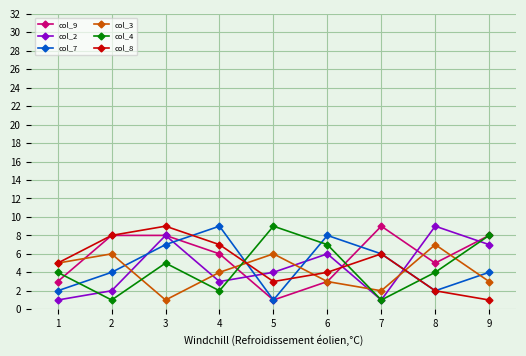

At how many categories does at least one series exceed 3?

9